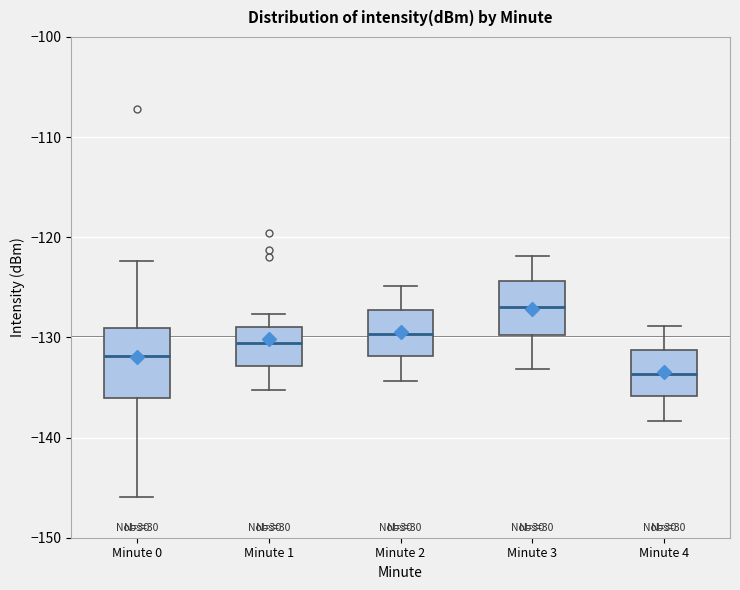

Comparing the boxes themselves (not the whiskers), which one is the tallest?

Minute 0